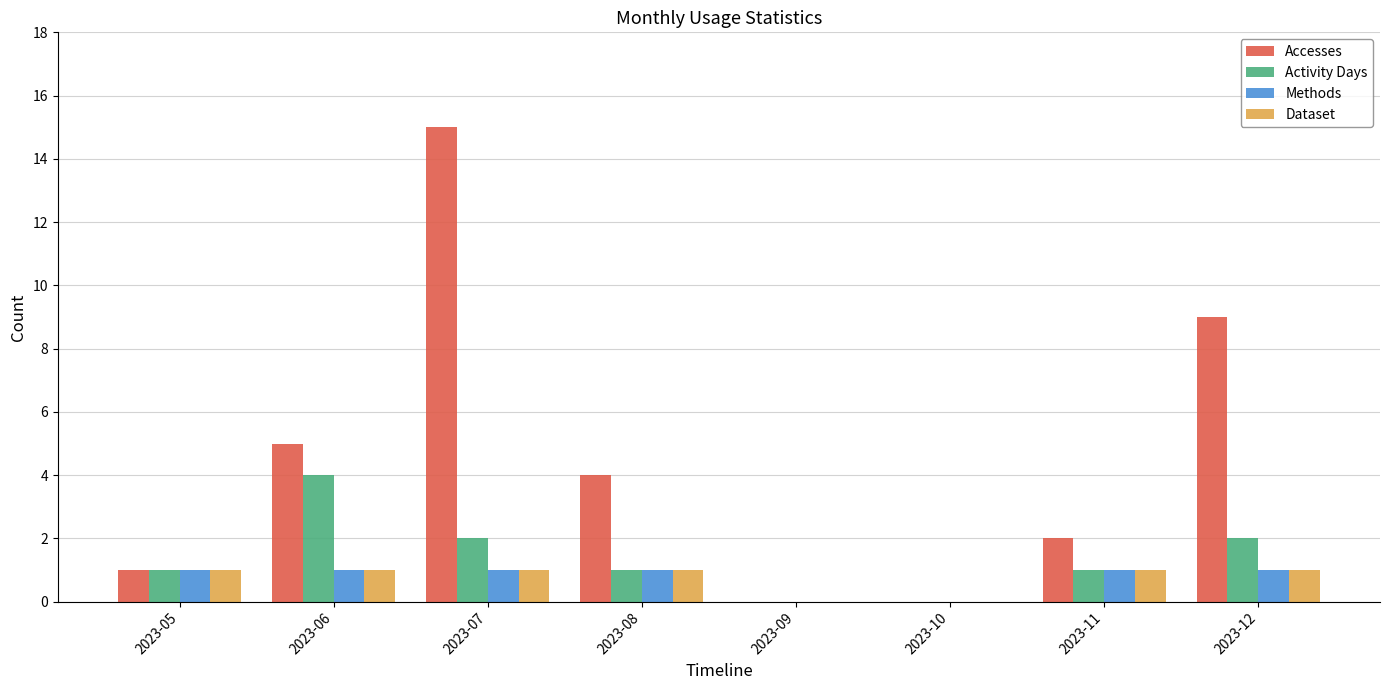

Is it true that Accesses equals 9 at 2023-12?

True